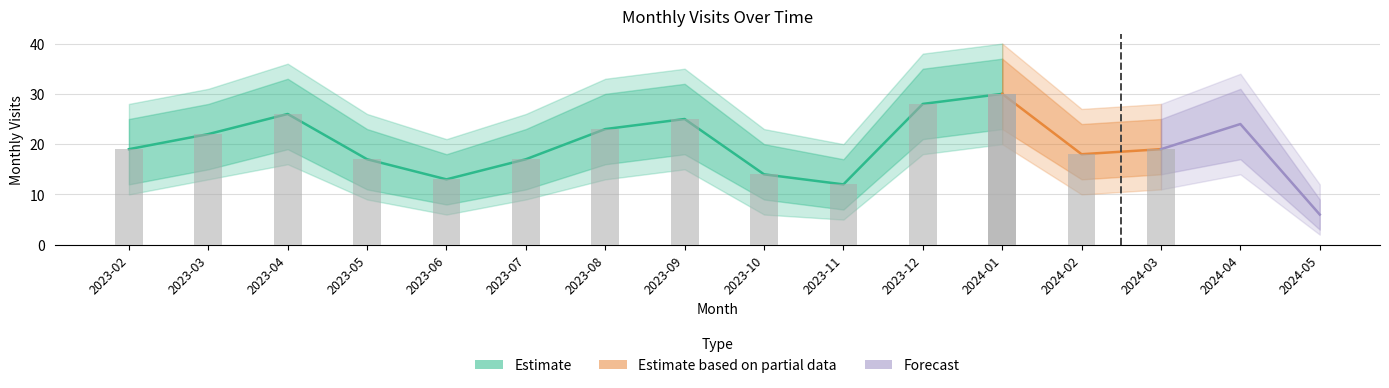

Where does the data first go above 19?

2023-03